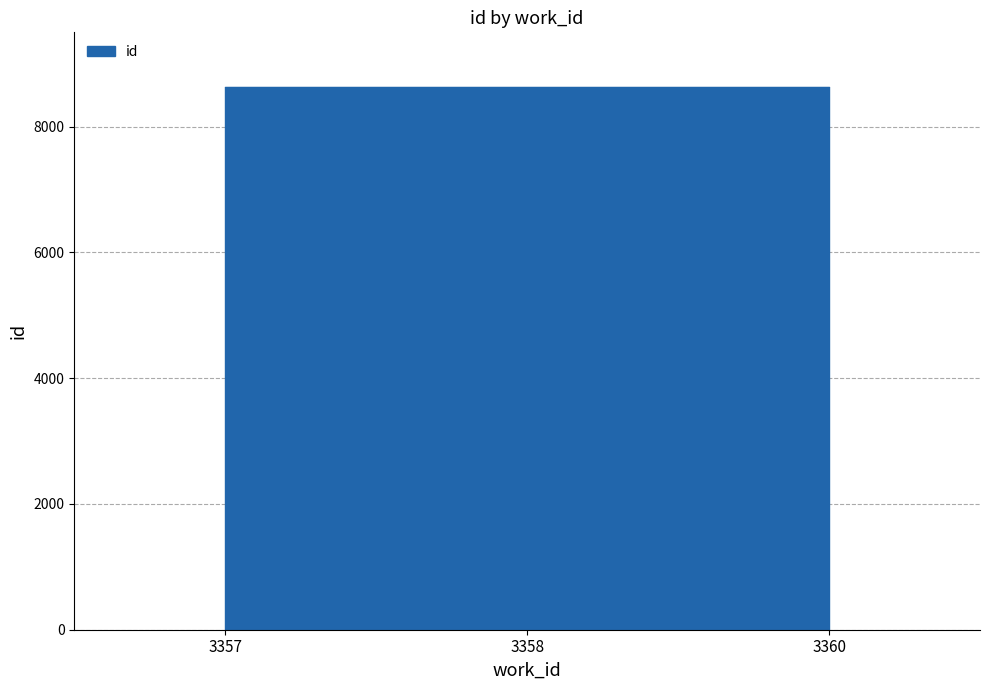

True or false: the data shows 8631 at 3358.

True